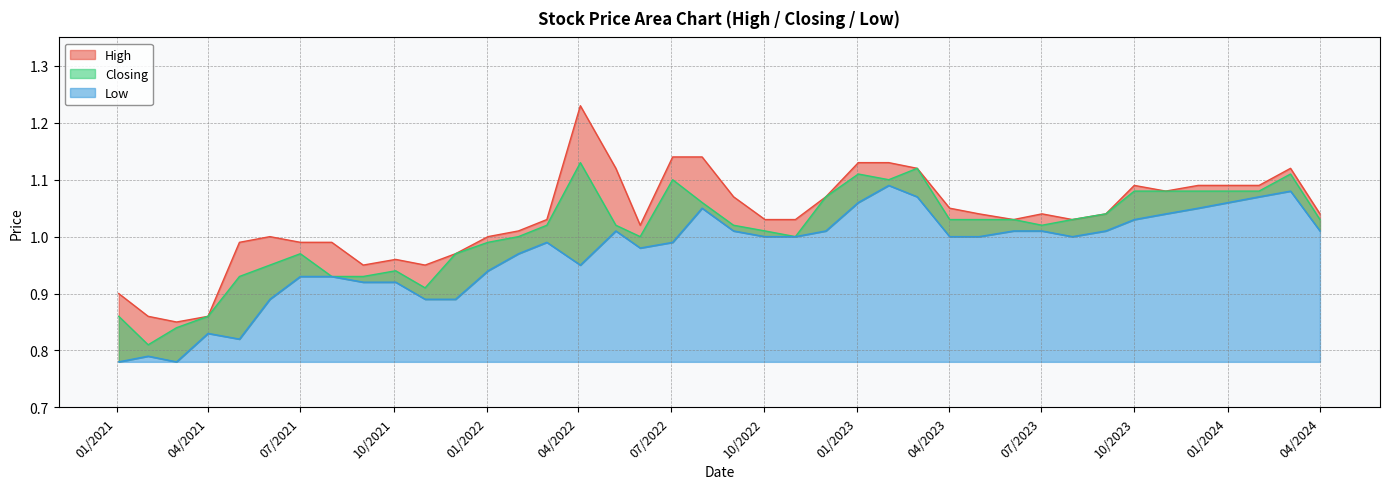

The value of Closing at 01/04/2021 is 1.5. True or false?

False